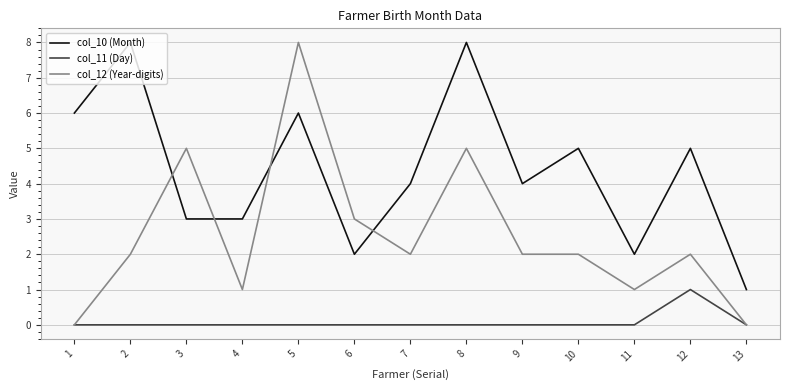

Does the chart have visible grid lines?

Yes